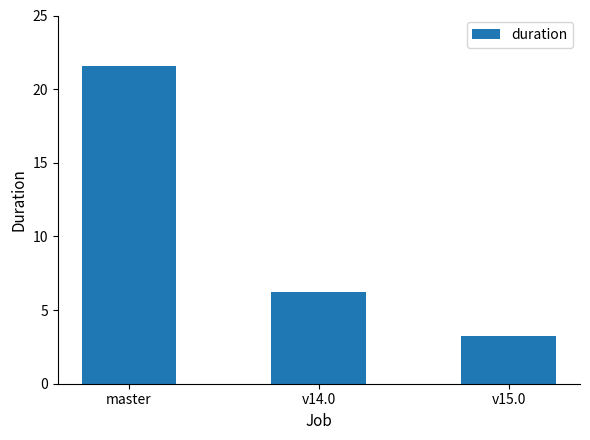

What is the difference between the values at v14.0 and master?

15.3